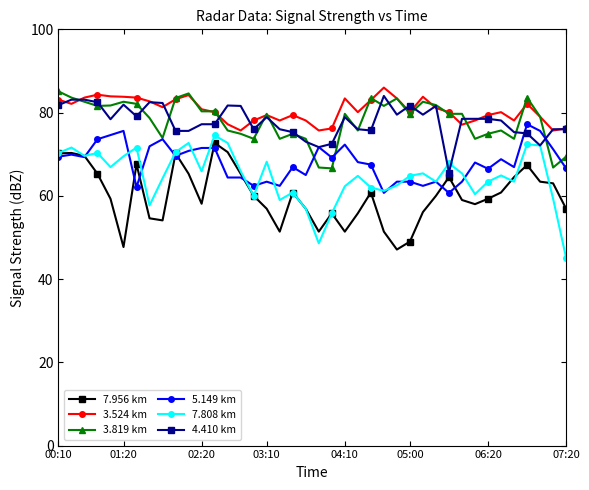

True or false: 7.808 km has more than 1 points higher than both neighbors.

True